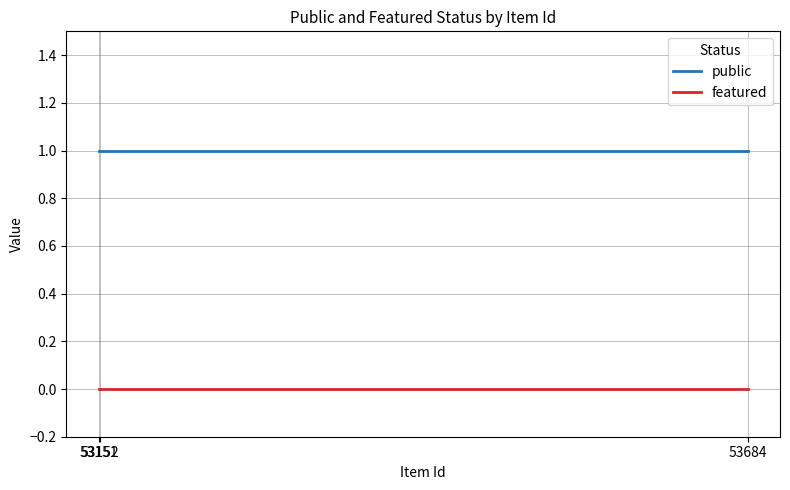

Reading left to right, extract all data points from this chart.

public: 1	1	1
featured: 0	0	0